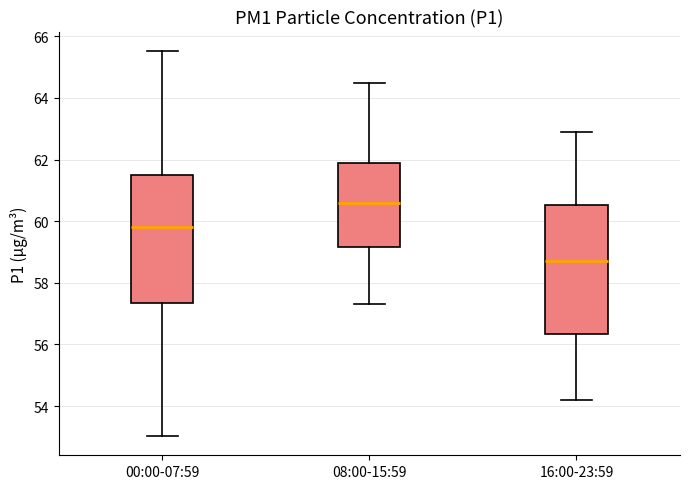

Which box's median line is the highest?

08:00-15:59